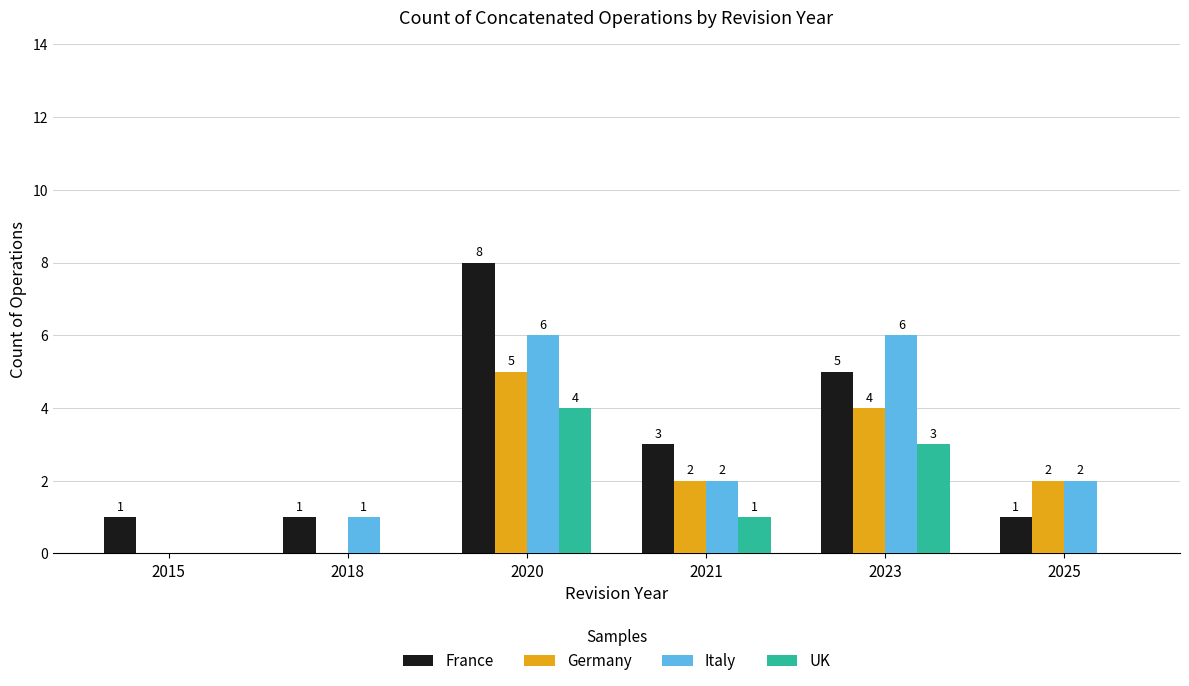

How many positive values does the Germany series have?

4